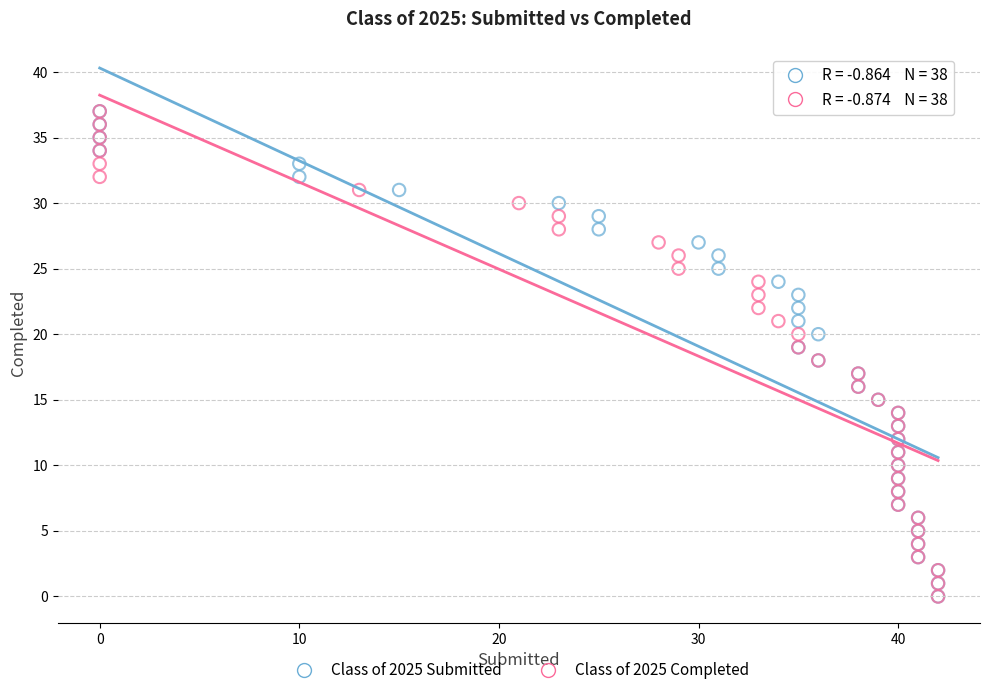

What are all the series names shown in the legend?

Class of 2025 Submitted, Class of 2025 Completed